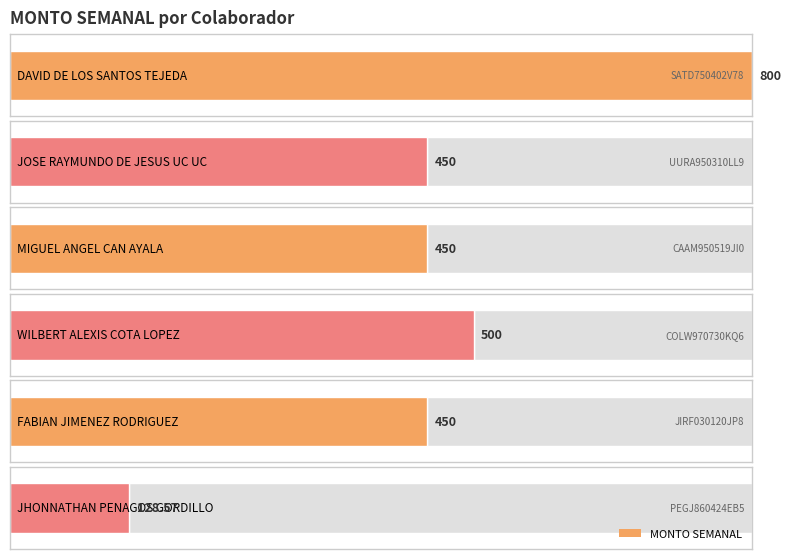

At which category does the chart reach its peak across all series?

SATD750402V78